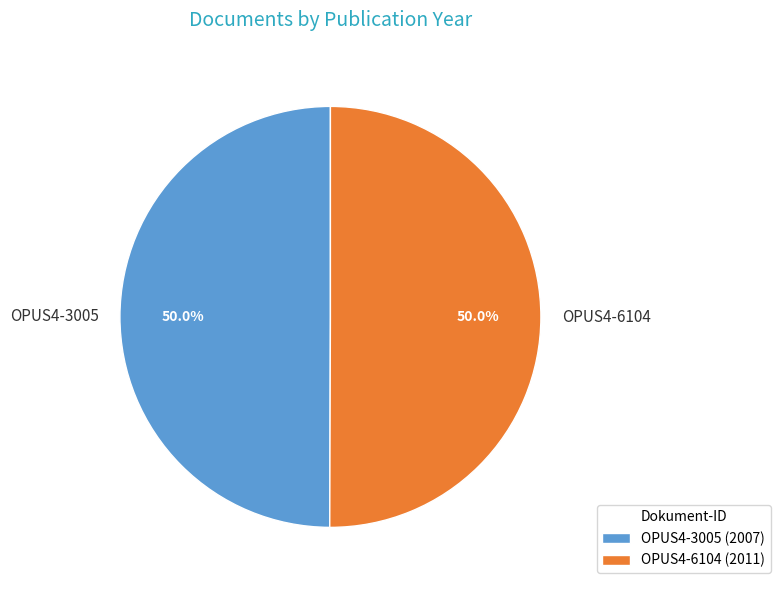

What percentage is NOT represented by OPUS4-6104?

50.0%